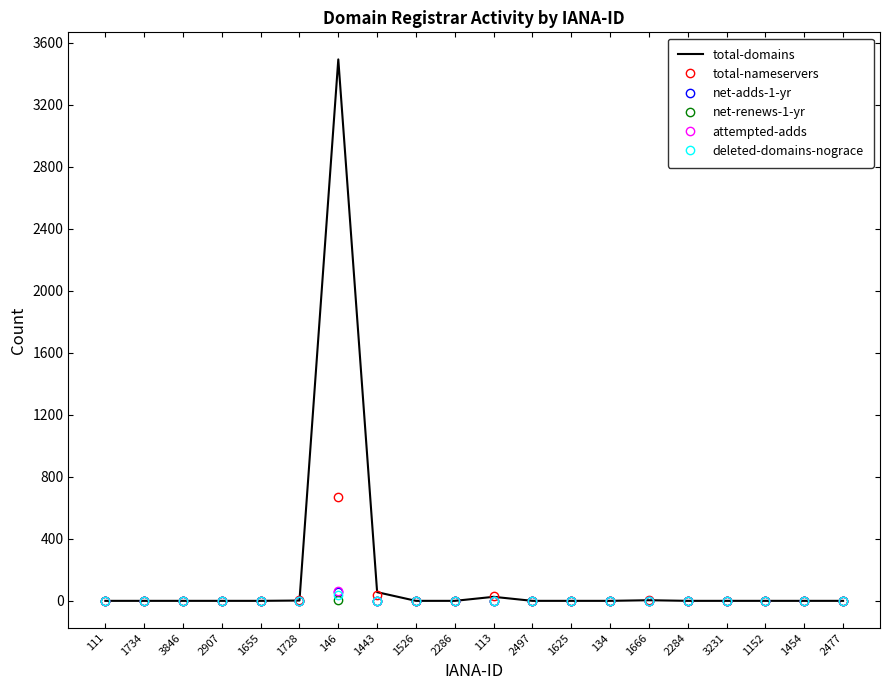

What position from the left is 1454?

19